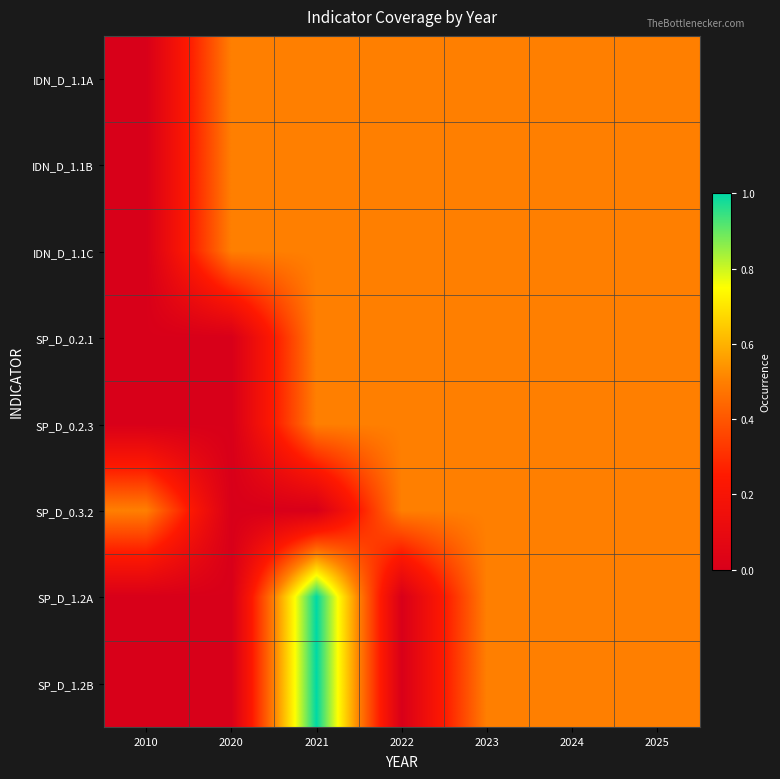

At how many categories does at least one series exceed 0?

7